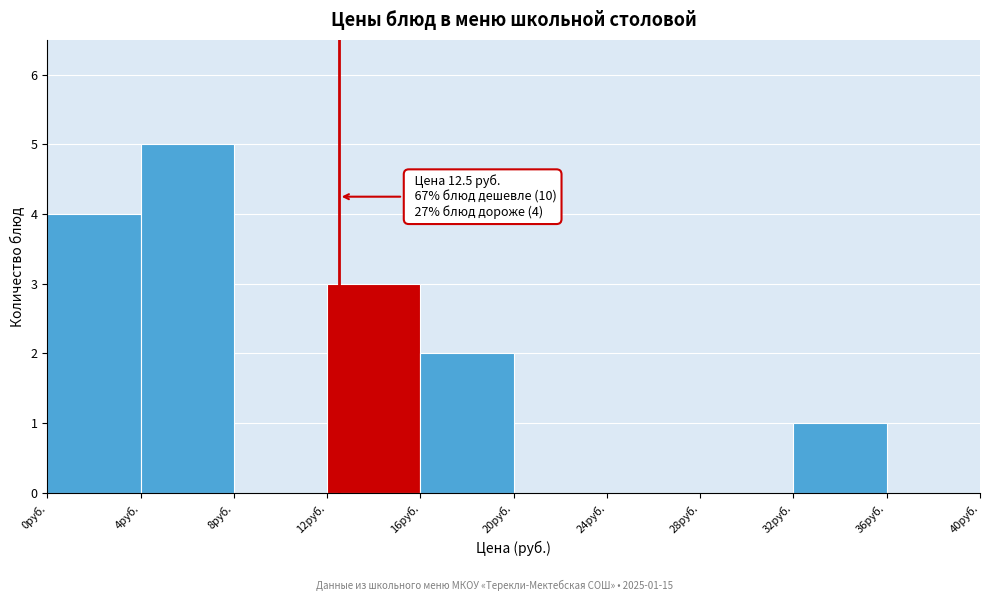

Which range on the x-axis has the tallest bar?

4 to 8